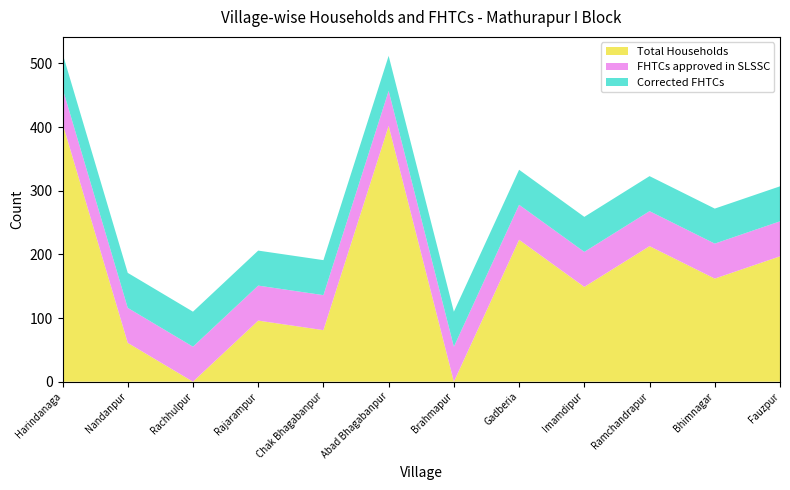

Reading left to right, what are all the values shown in this chart?

Total Households: 406	61	0	96	81	402	0	223	149	213	162	197
FHTCs approved in SLSSC: 55	55	55	55	55	55	55	55	55	55	55	55
Corrected FHTCs: 55	55	55	55	55	55	55	55	55	55	55	55